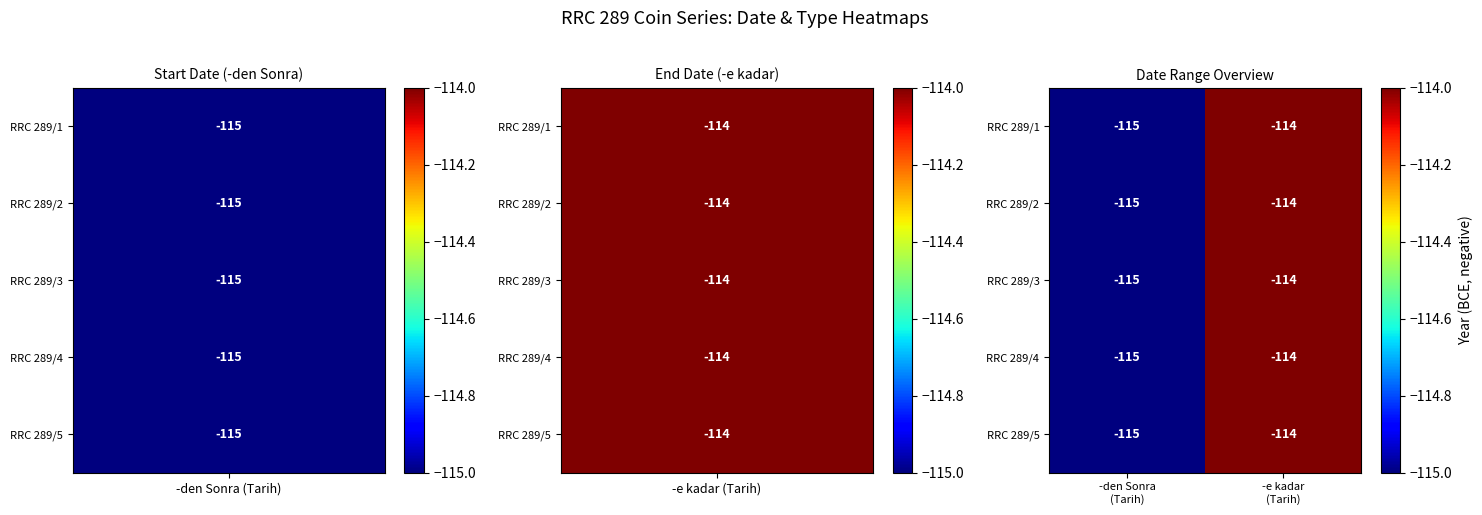

What is the sum of all RRC 289/4 values?

-229